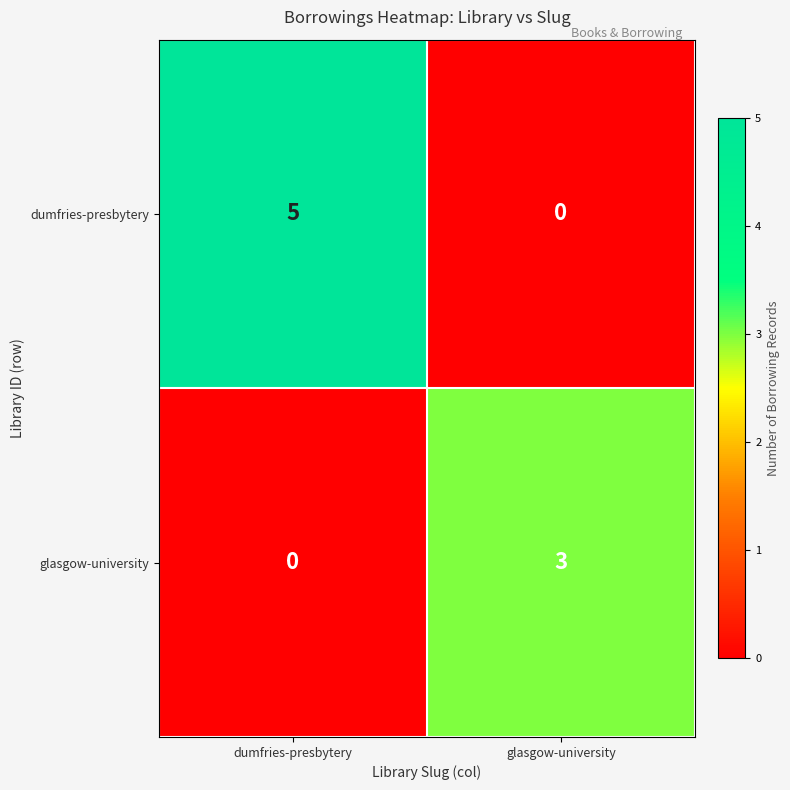

How many values in glasgow-university are above zero?

1